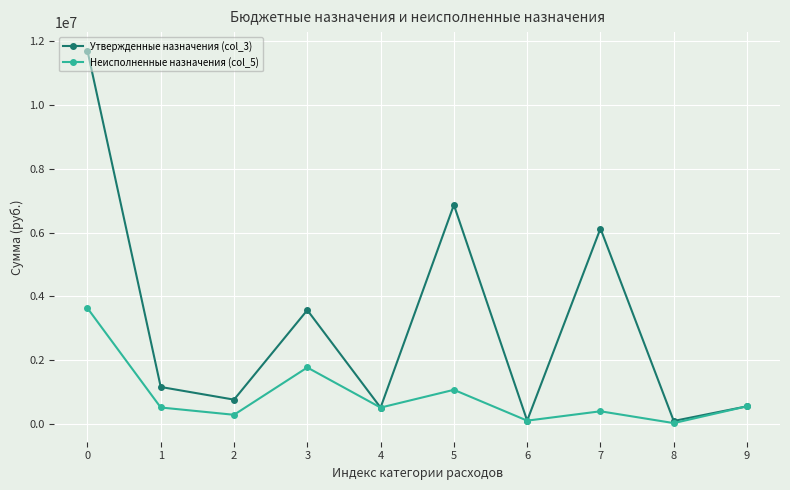

Which series has the largest total across all categories?

Утвержденные назначения (col_3)